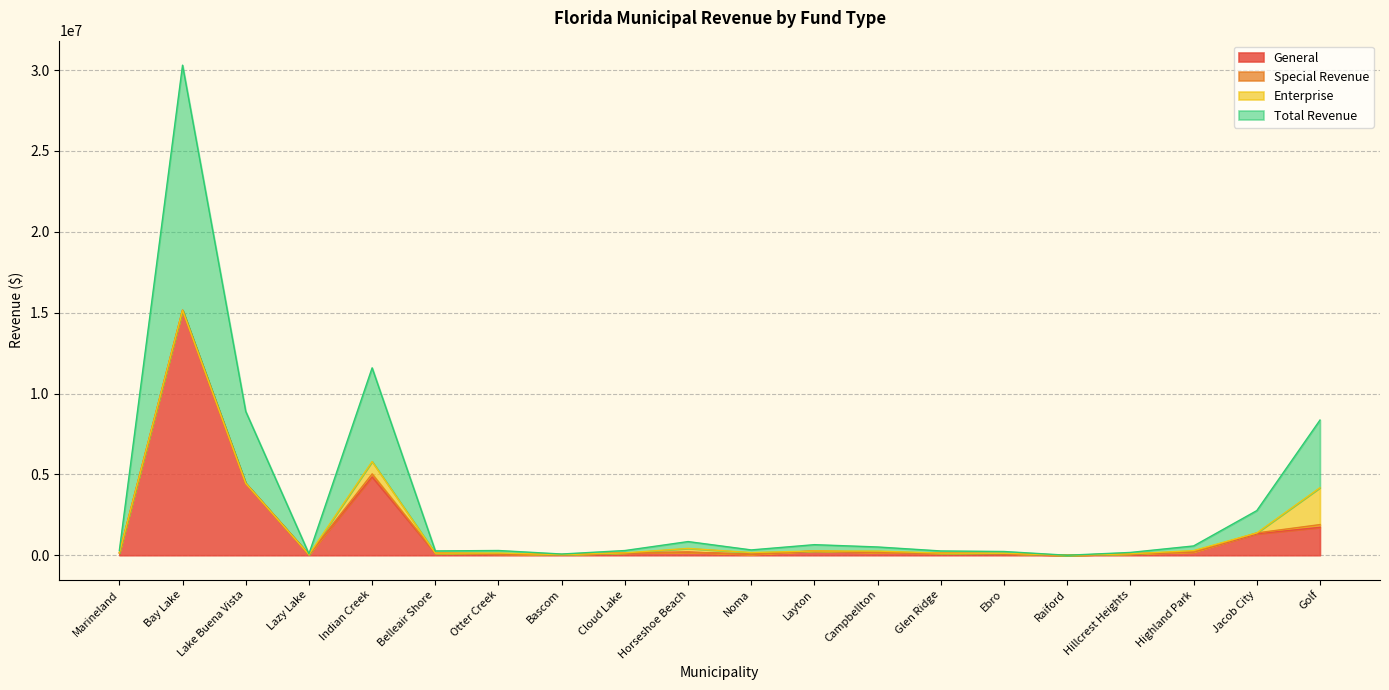

What is the highest value of the General series?

15152522